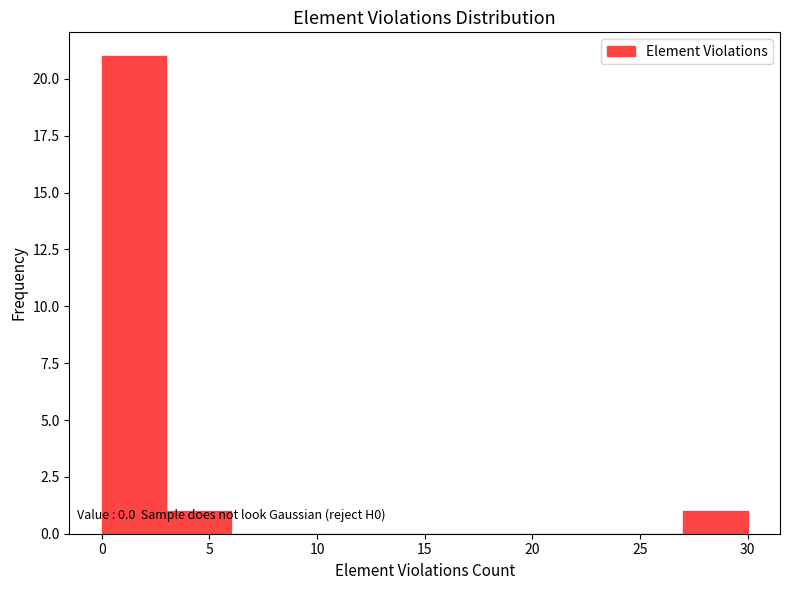

Which range on the x-axis has the tallest bar?

0 to 3